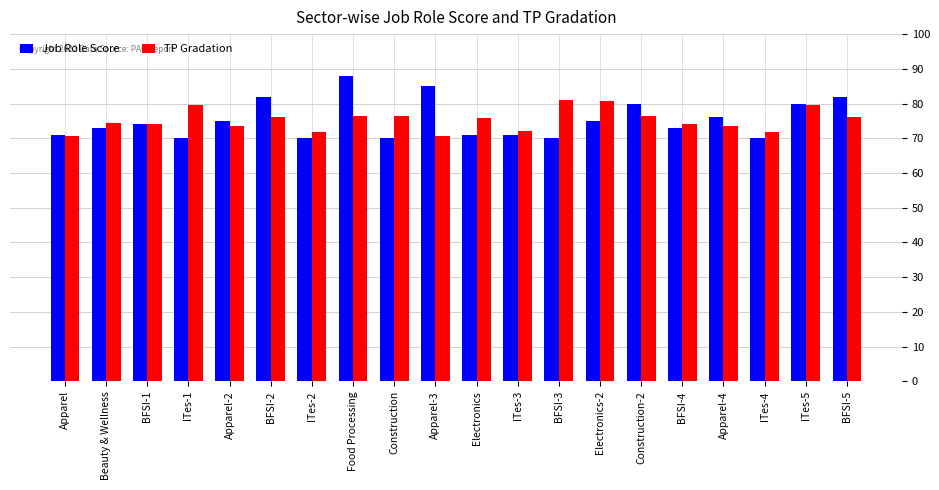

How many categories are shown in the chart?

20